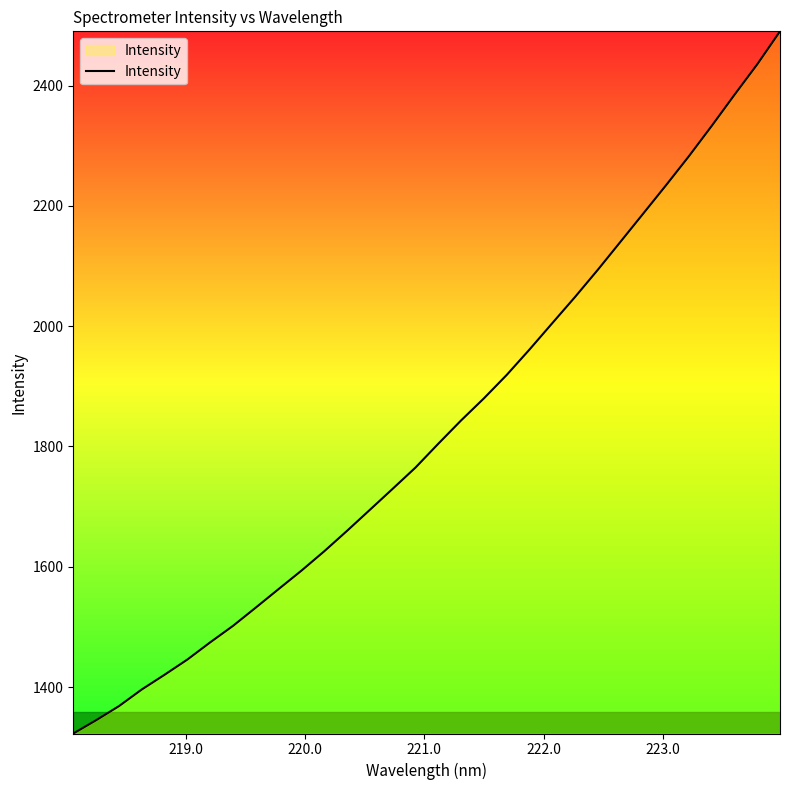

How many lines are shown in the chart?

1